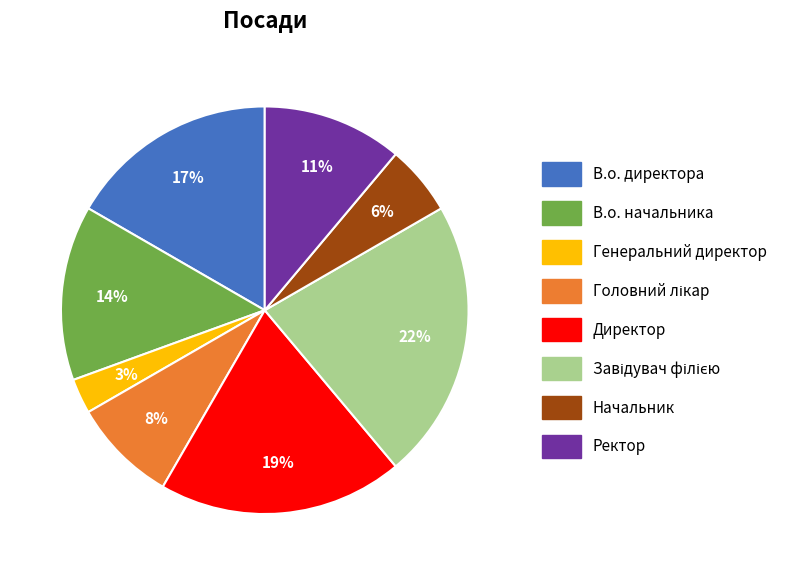

To the nearest percent, what percentage of the pie is Директор?

19%